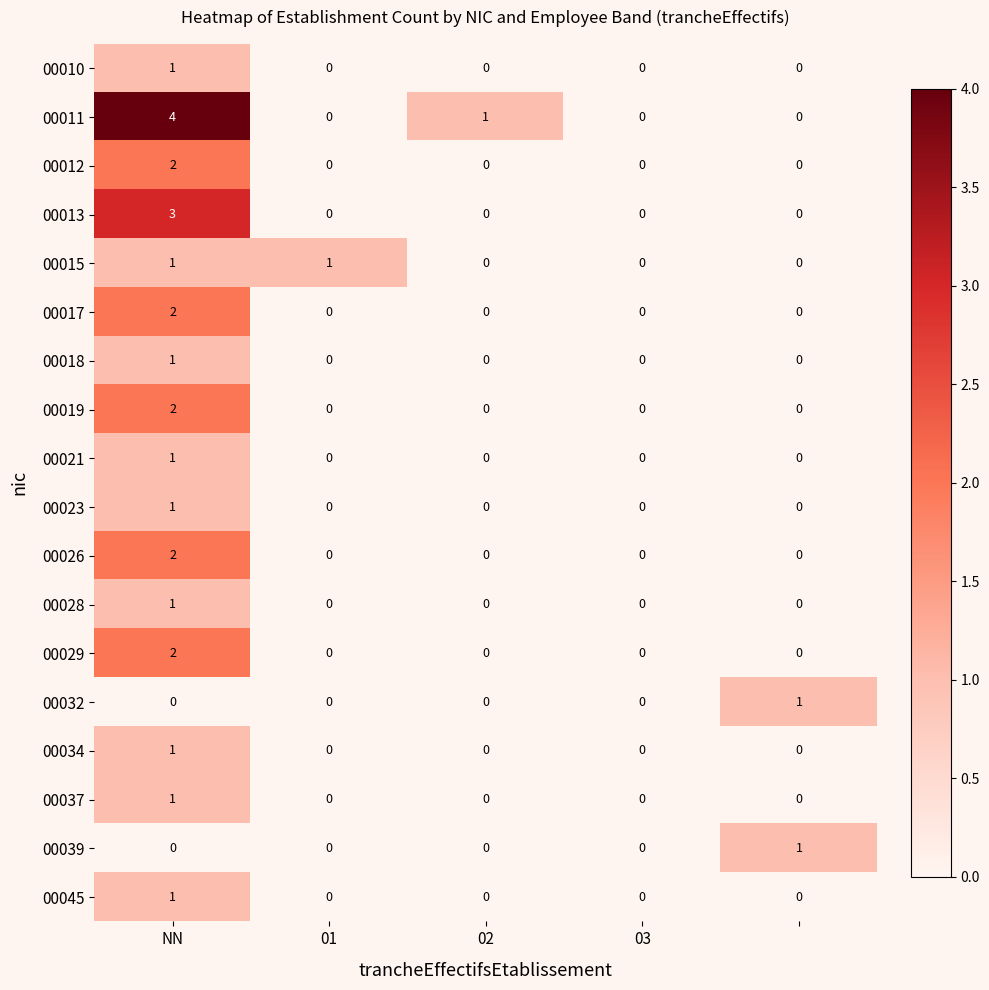

What is the difference between the maximum and minimum values in the 00013 series?

3